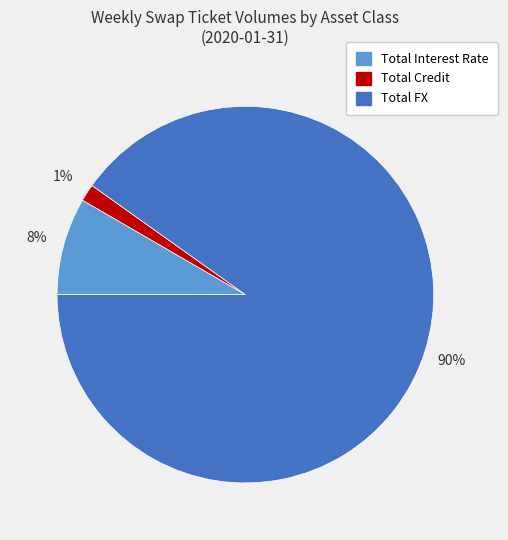

Which slice is the largest?

Total FX